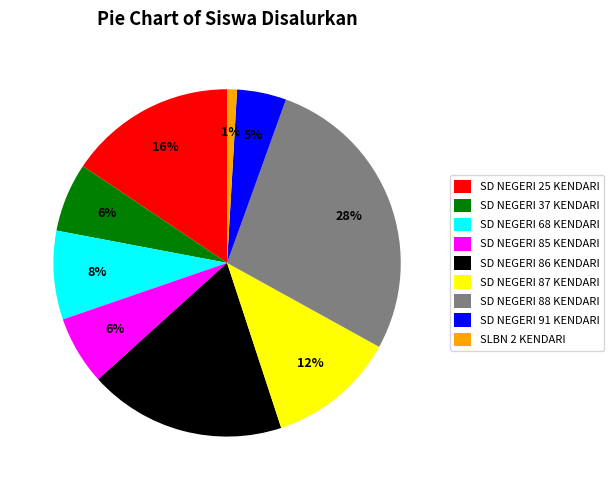

To the nearest percent, what portion does SD NEGERI 85 KENDARI represent?

6%